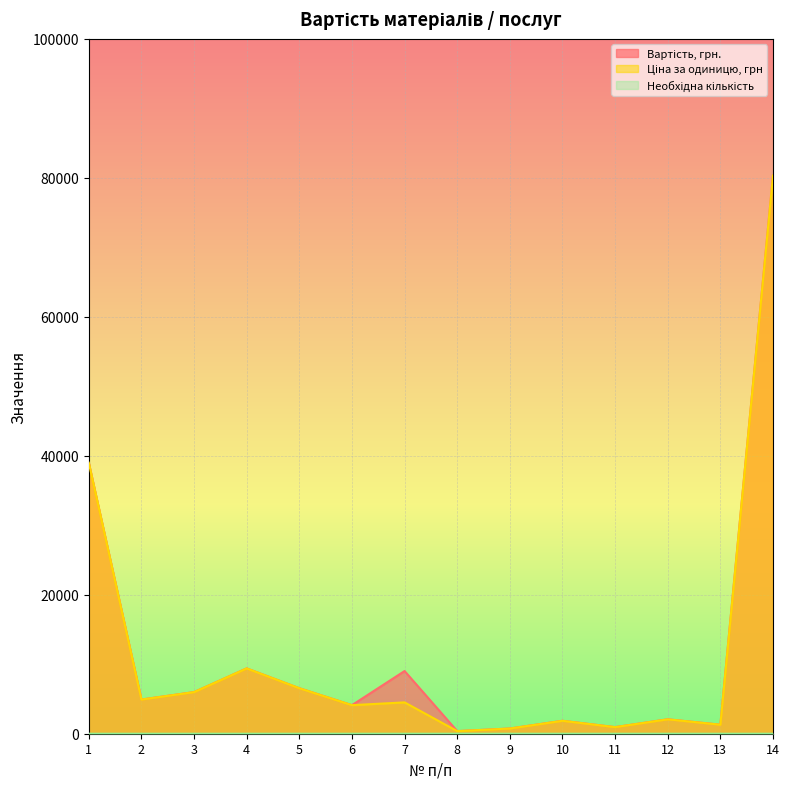

How many data points in Ціна за одиницю, грн are above 4510?

6